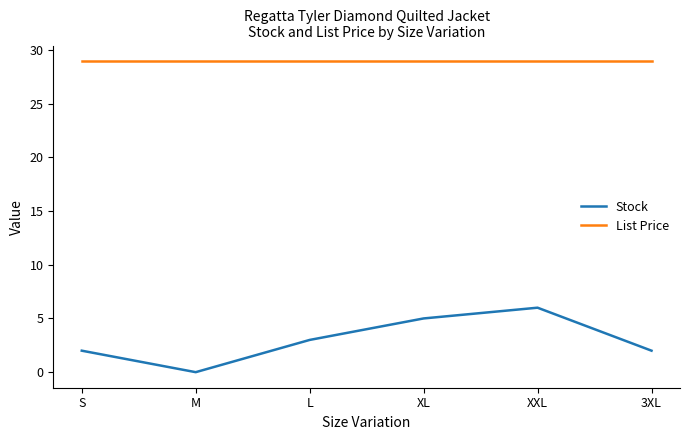

True or false: List Price and Stock intersect in this chart.

False